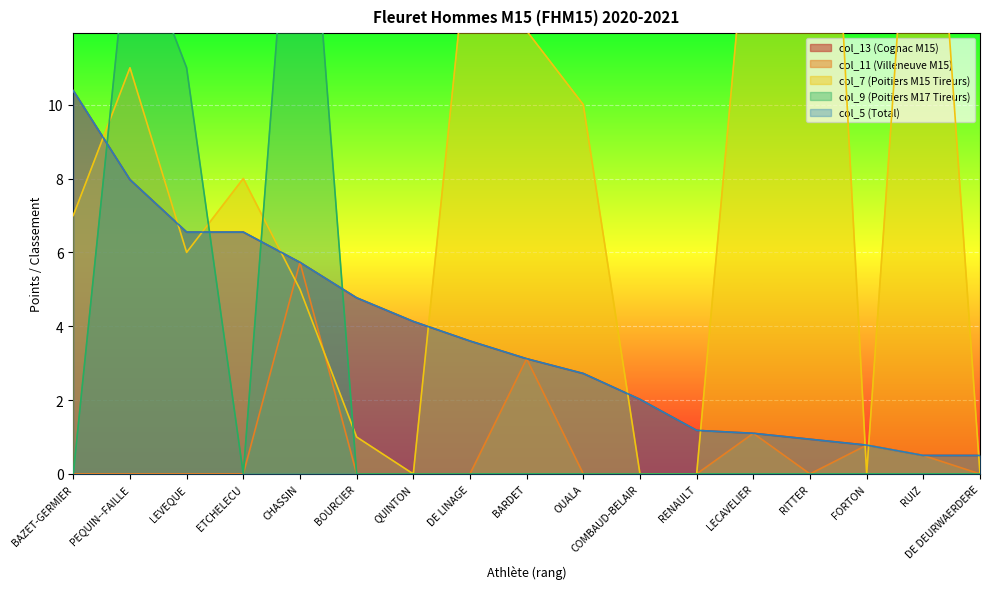

How many data points does each series have?

17